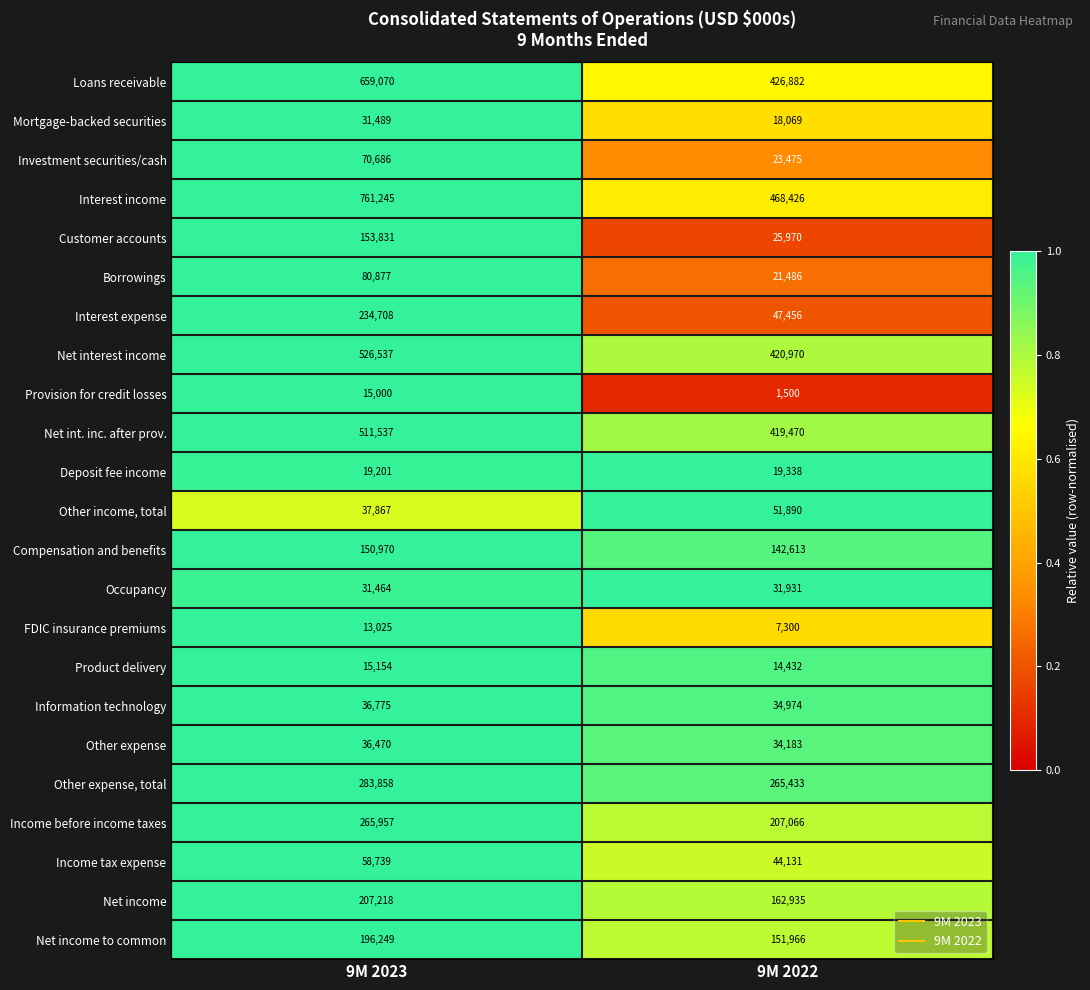

What is the difference between the highest and lowest values at 9M 2022?

466926